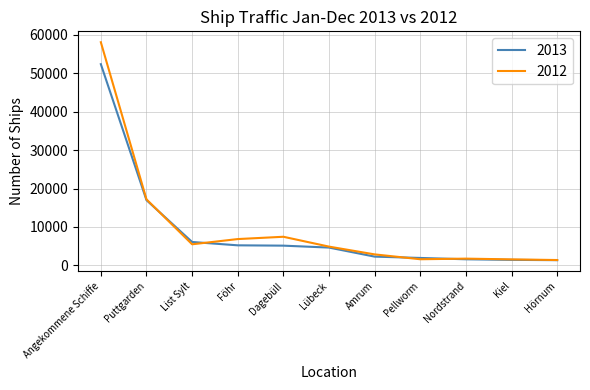

The 2012 series shows 7442 at Dagebüll. True or false?

True